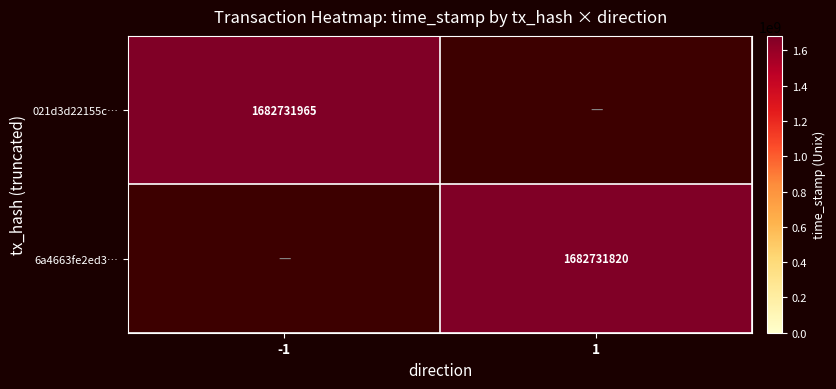

List the series in order of their peak value, highest first.

021d3d22155c1225ad6edbebb7fb79d03c6b3bc, 6a4663fe2ed3b1e4e7253b49da2e9388a8b0f8d